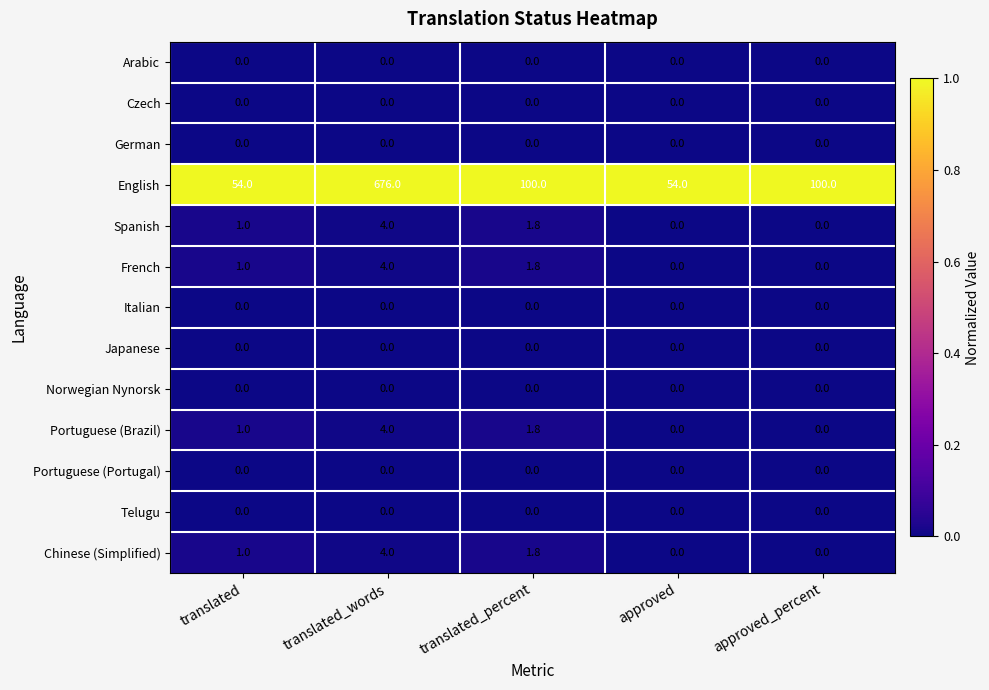

Which series changed the most between translated_words and approved_percent?

English